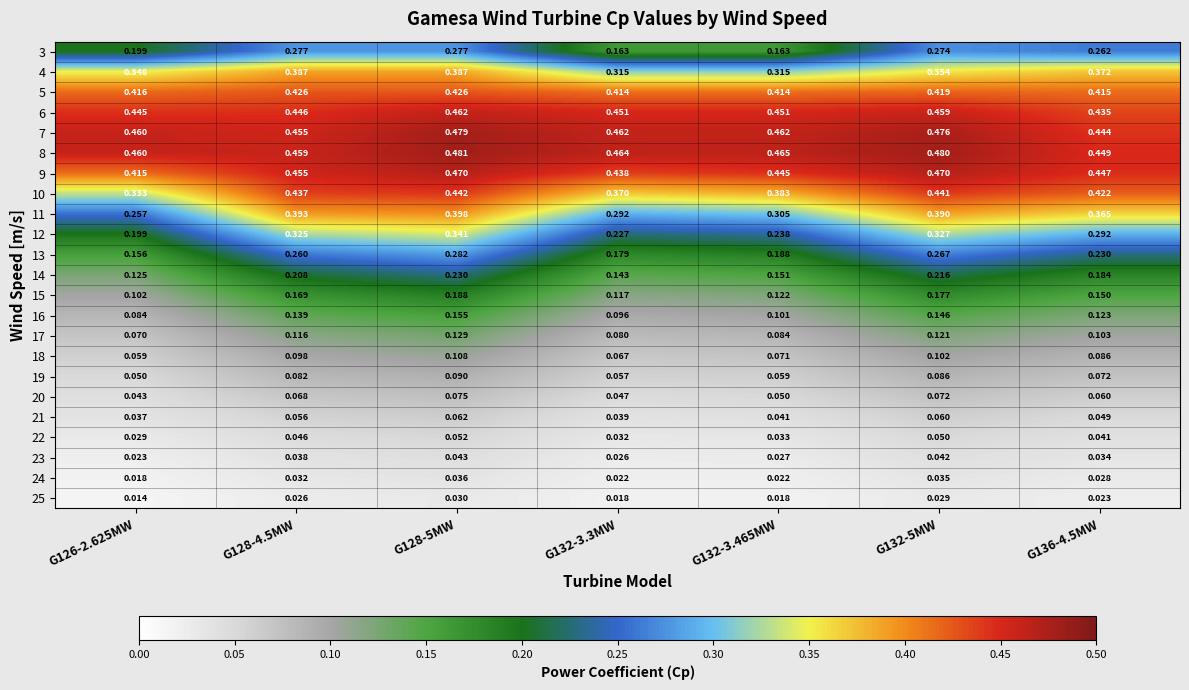

Is the value of 7 at G132-3.465MW greater than the value of 23 at G132-3.465MW?

Yes